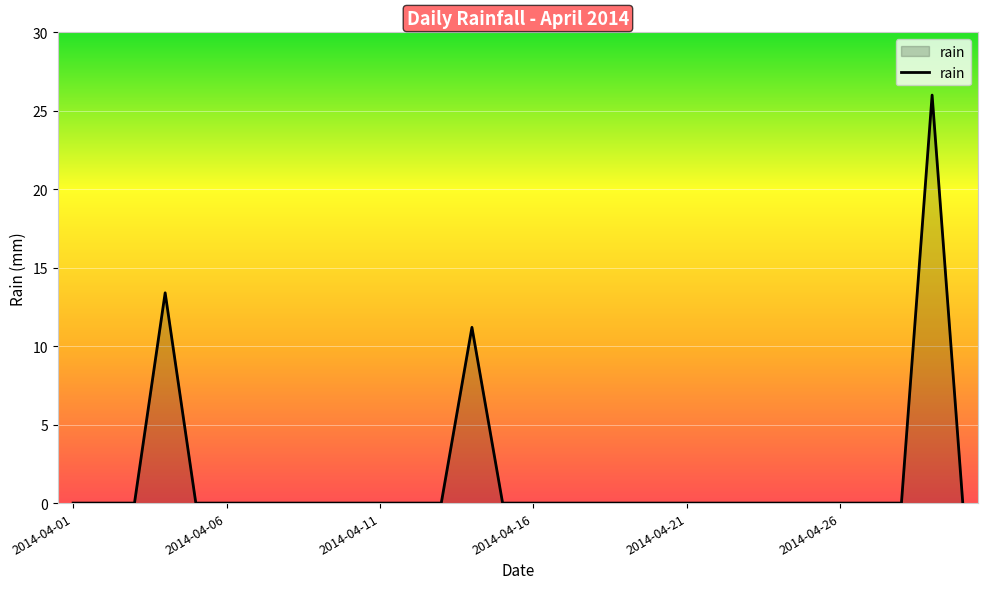

What is the greatest value displayed?

26.0